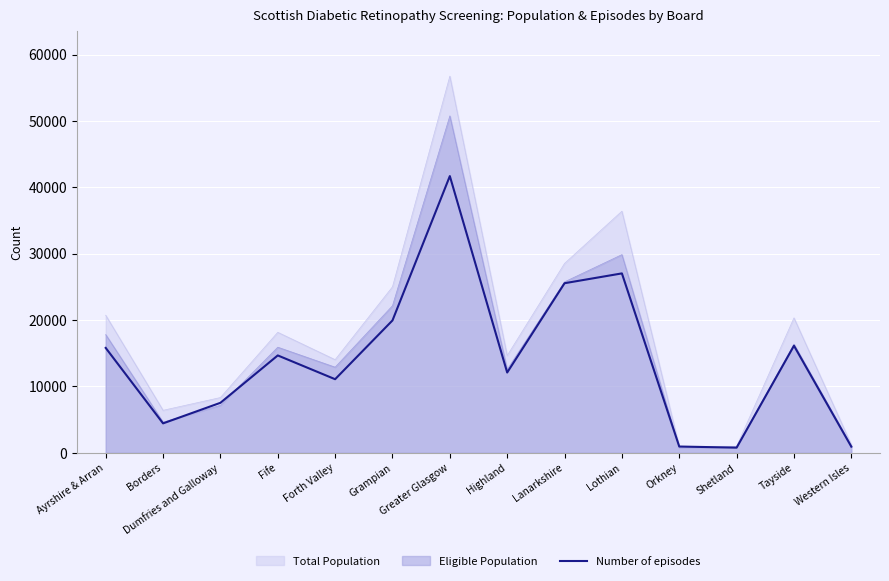

Is it true that the value at Lothian is 15428?

False